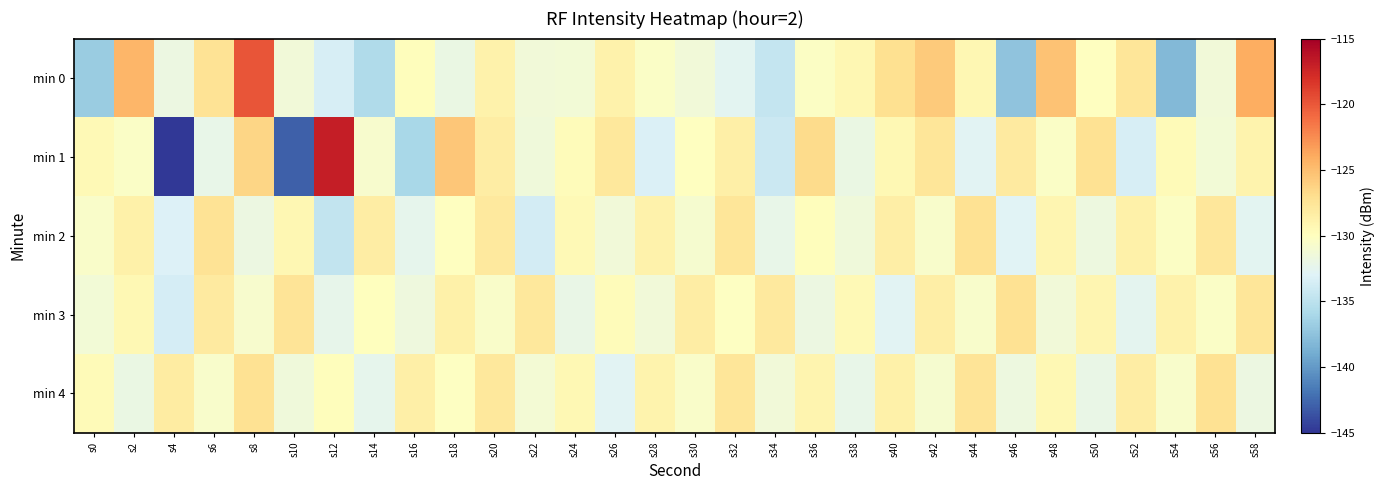

Between s34 and s48, which is larger?

s48